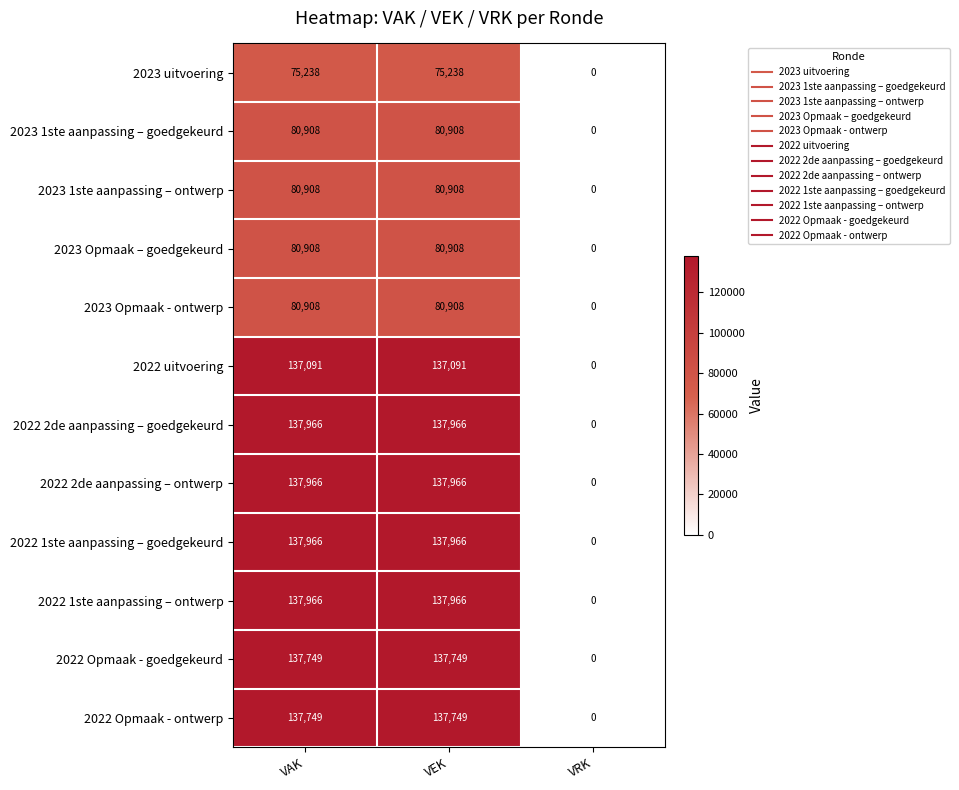

What is the total value across all series at VAK?

1363323